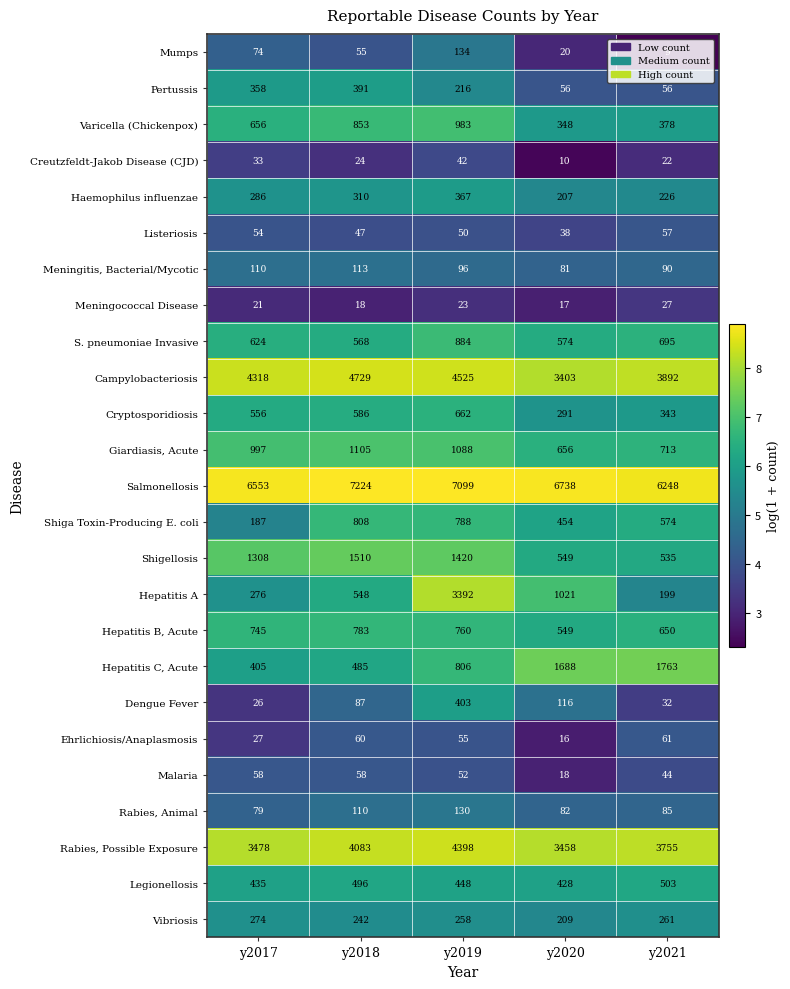

What is the sum of the Shigellosis values at y2018 and y2017?

2818